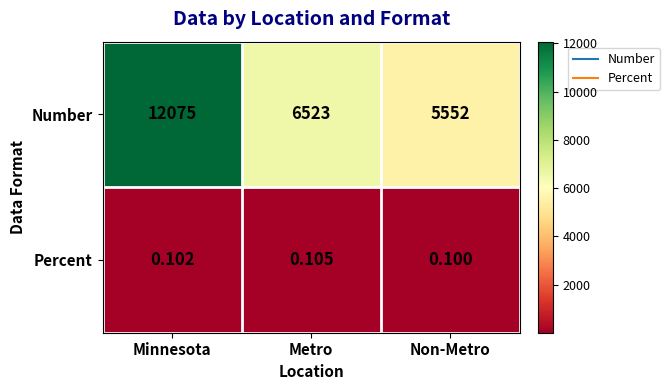

Which series has the widest spread of values?

Number